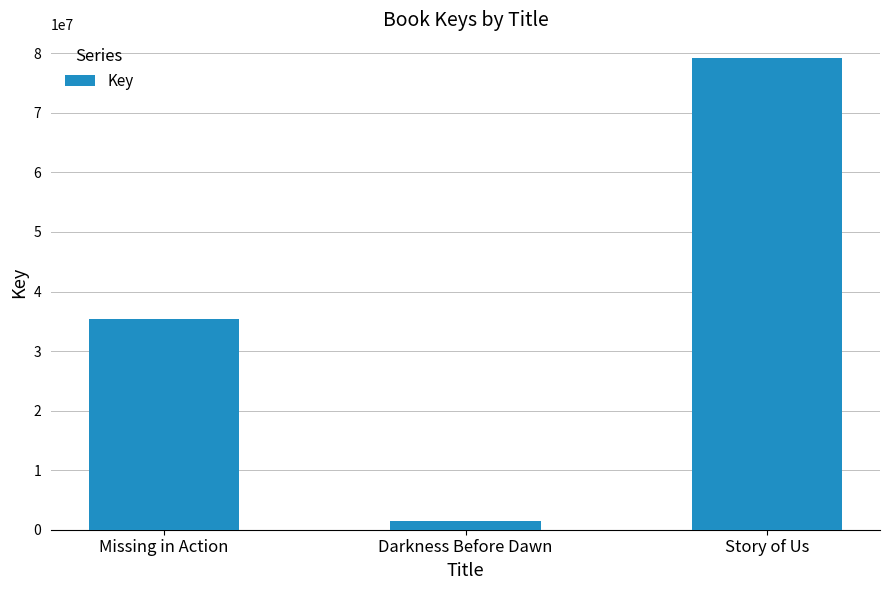

How many values are below 35437396?

1